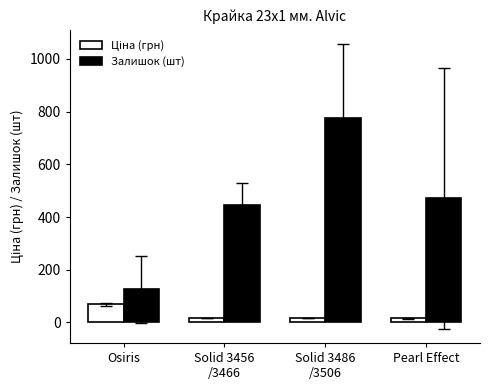

How many bars are there in total?

8